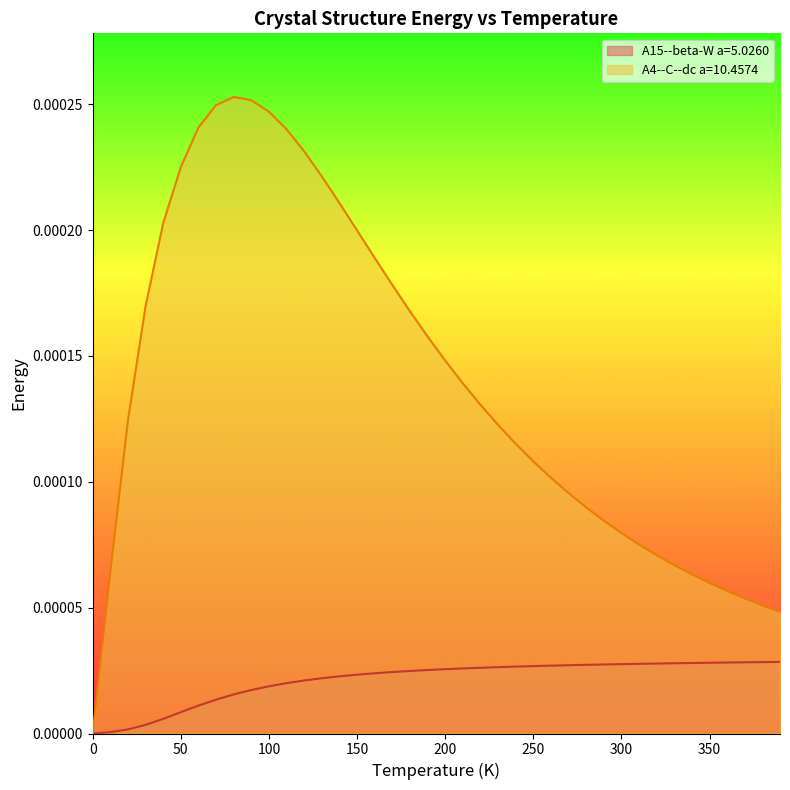

What is the label of the 35th point from the right?

50.0